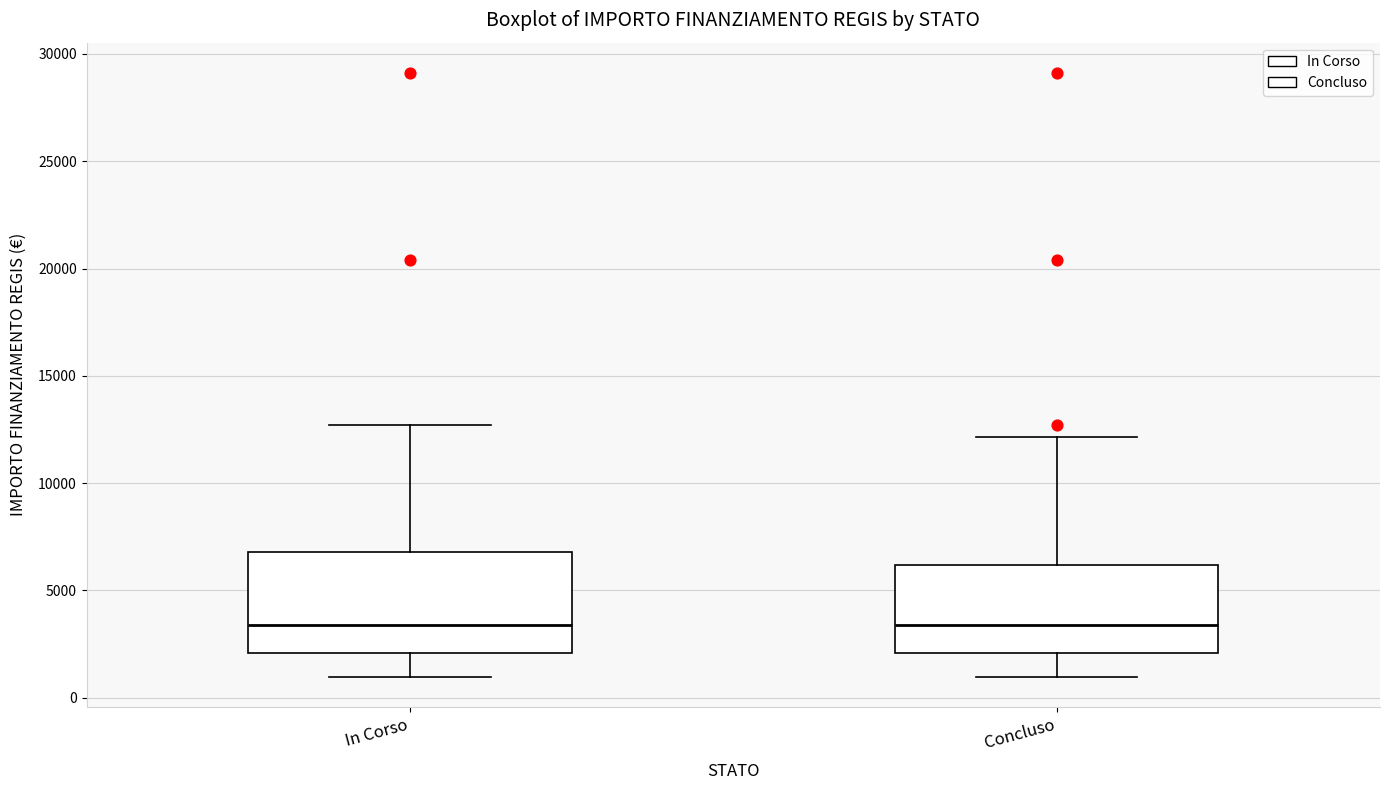

Which box is the tallest, from its lower edge to its upper edge?

In Corso